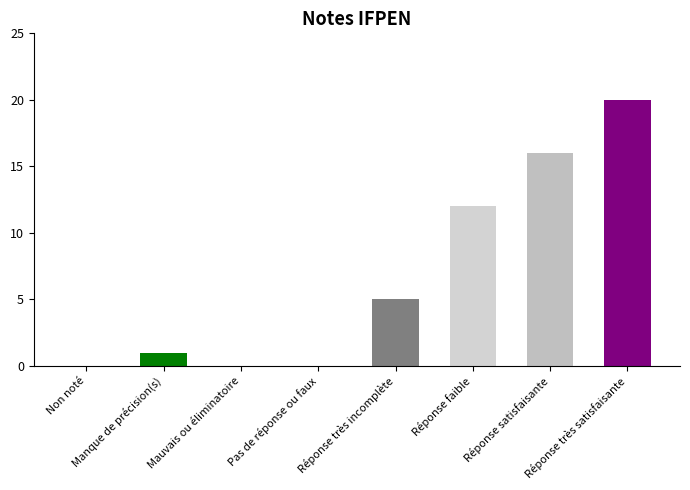

What is the average value?

7